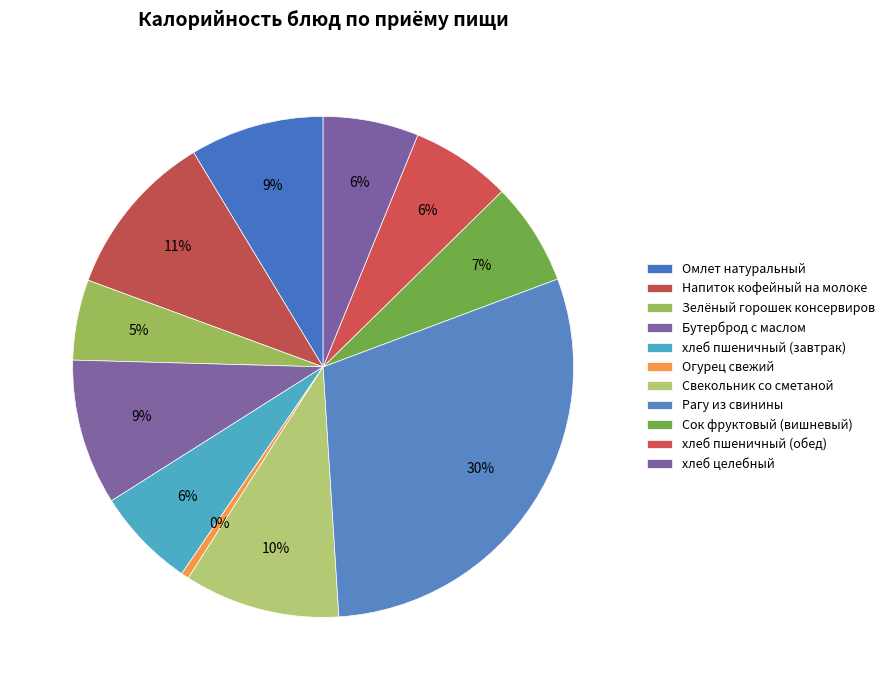

Is there a majority slice in this chart?

No